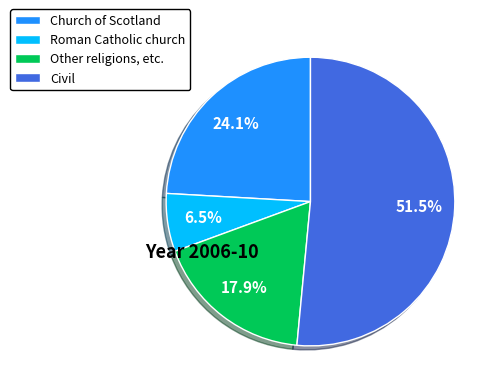

Count the number of slices in the pie.

4